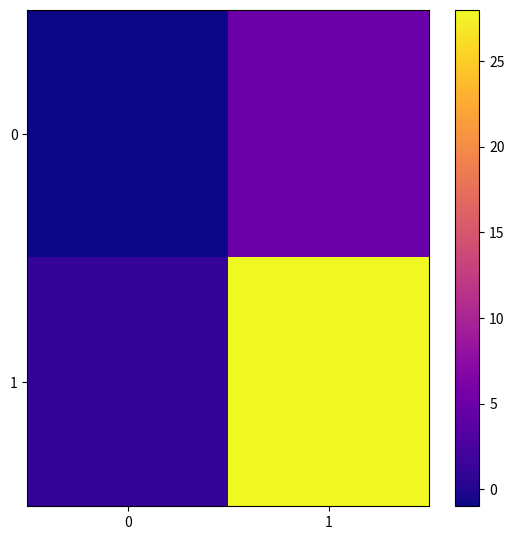

Which series changed the most between 0 and 1?

1